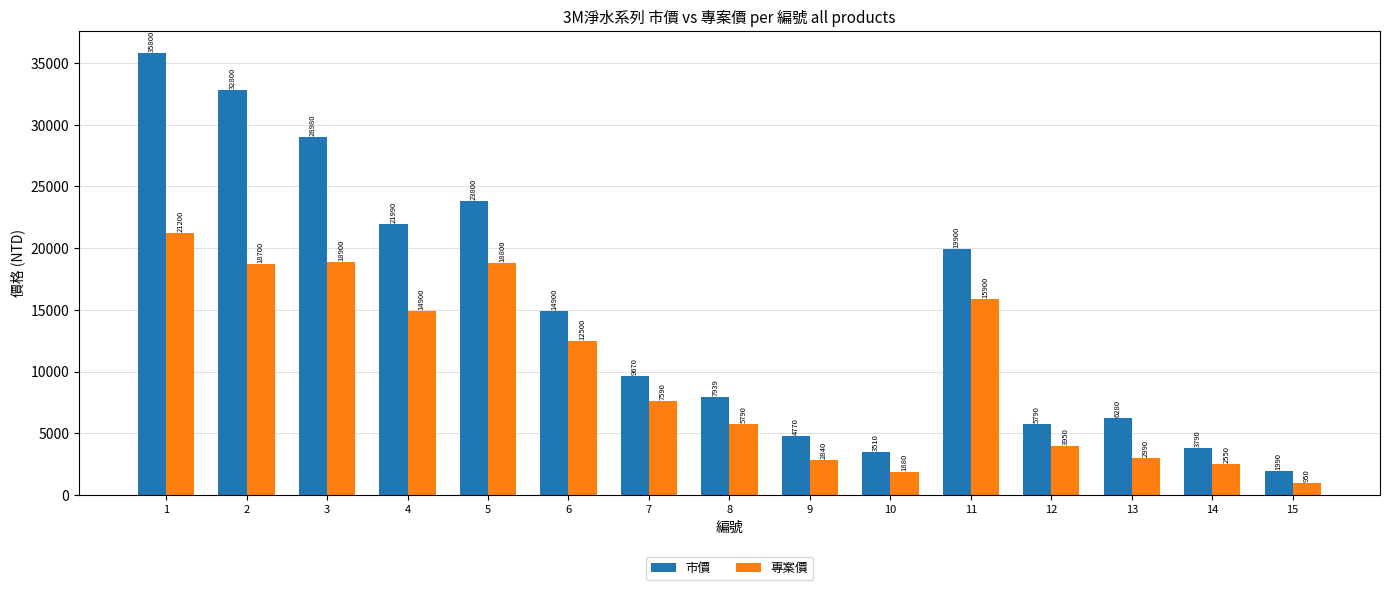

Is it true that 市價 equals 32800 at 2?

True